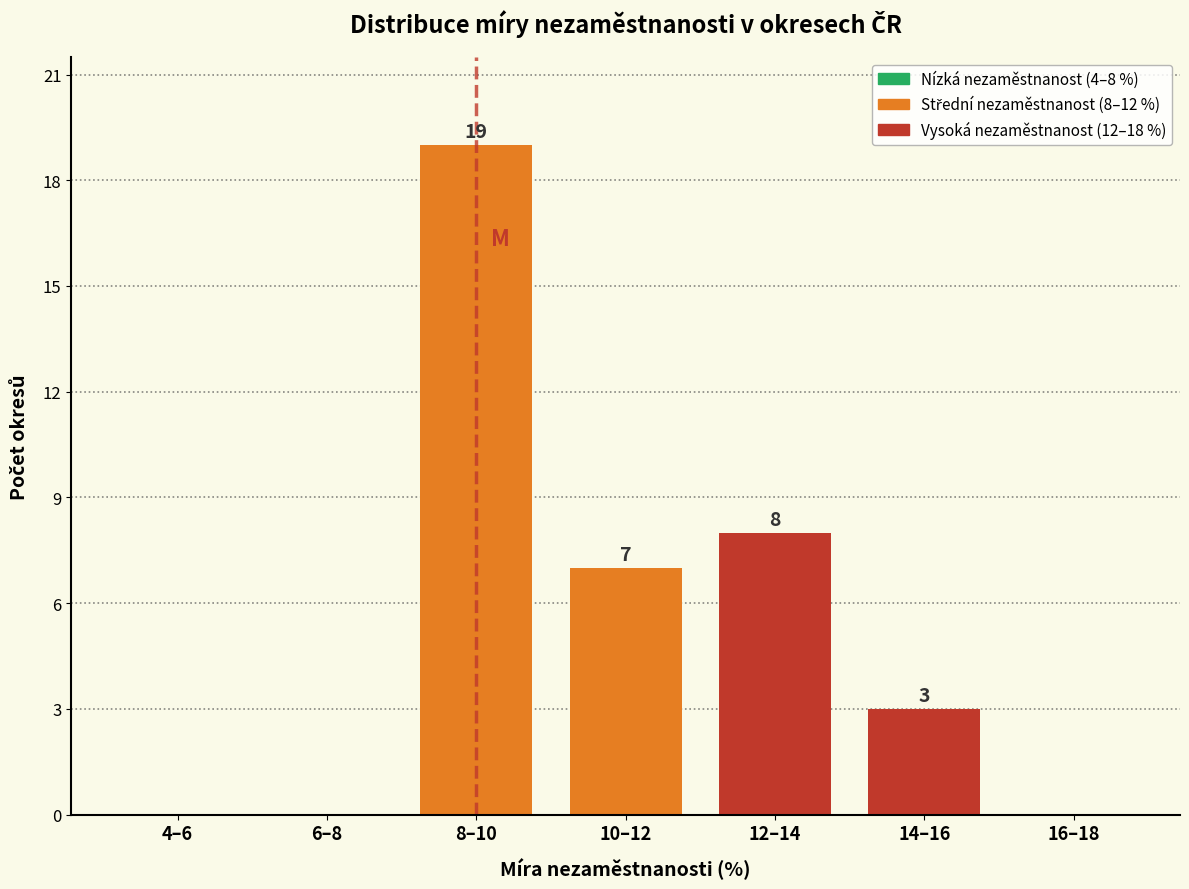

Reading left to right, extract all data points from this chart.

4–6=0	6–8=0	8–10=19	10–12=7	12–14=8	14–16=3	16–18=0